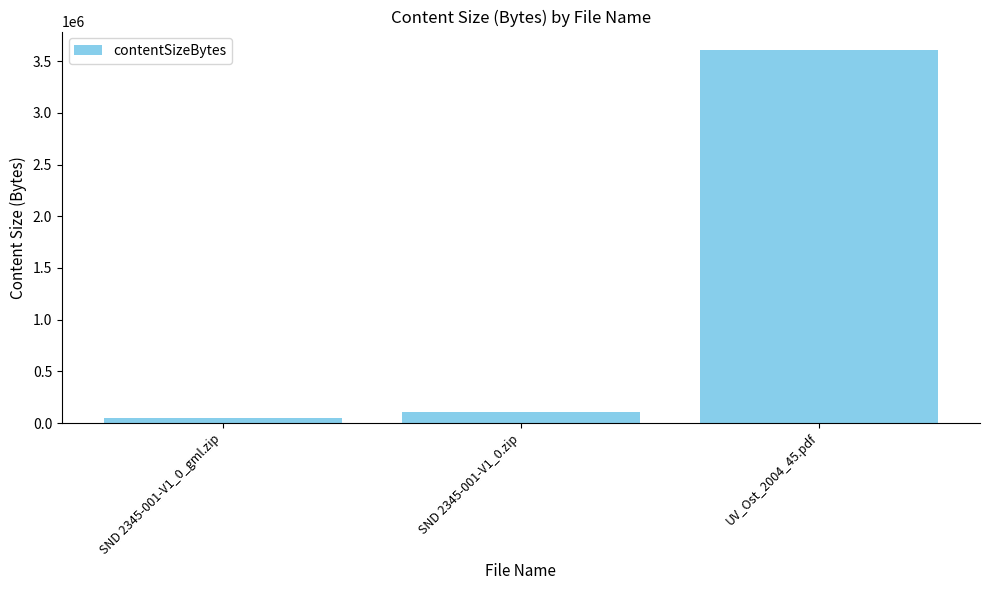

What value does the data have at SND 2345-001-V1_0.zip, to the nearest 50?

105750